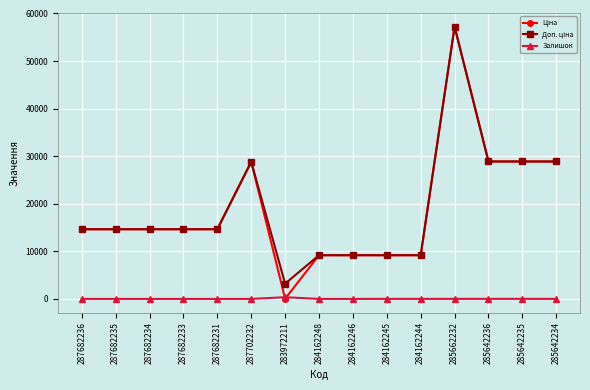

Which label corresponds to the largest value in the chart?

285662232